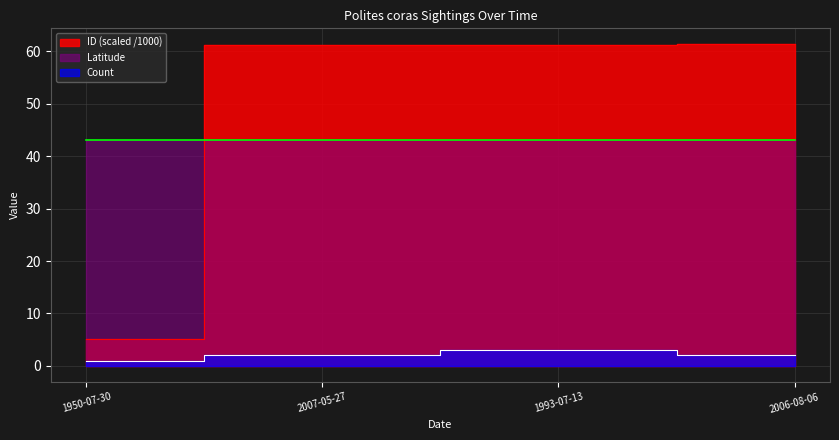

Which series has the largest range (max minus min)?

ID